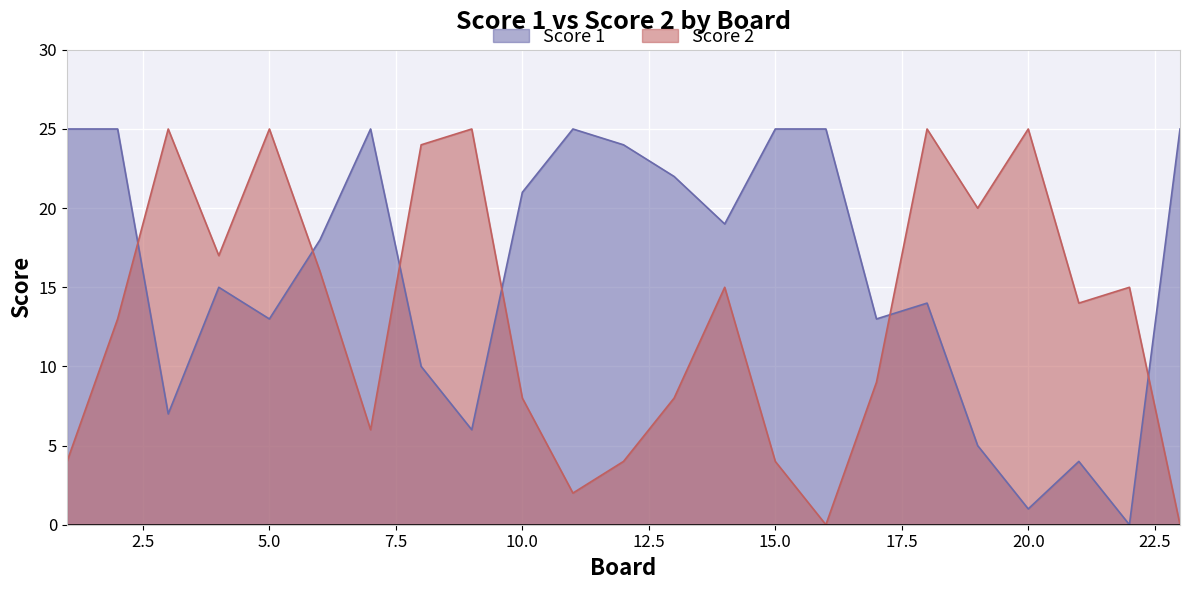

What is the difference between the maximum and second lowest values in the Score 1 series?

24